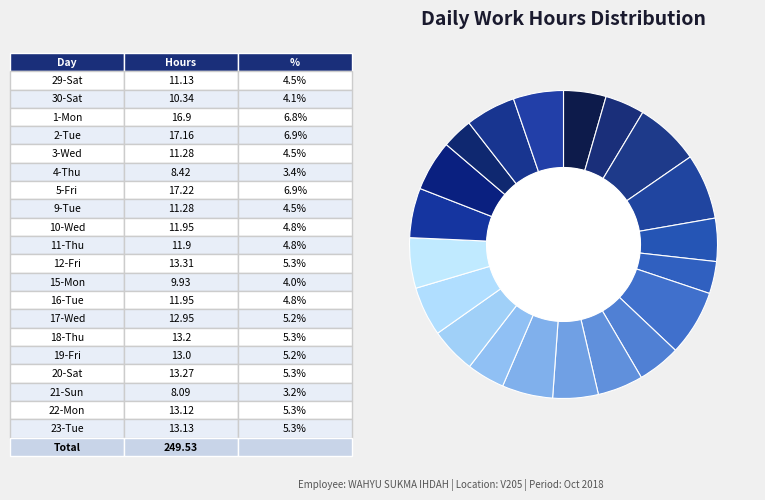

Count the number of slices in the pie.

20